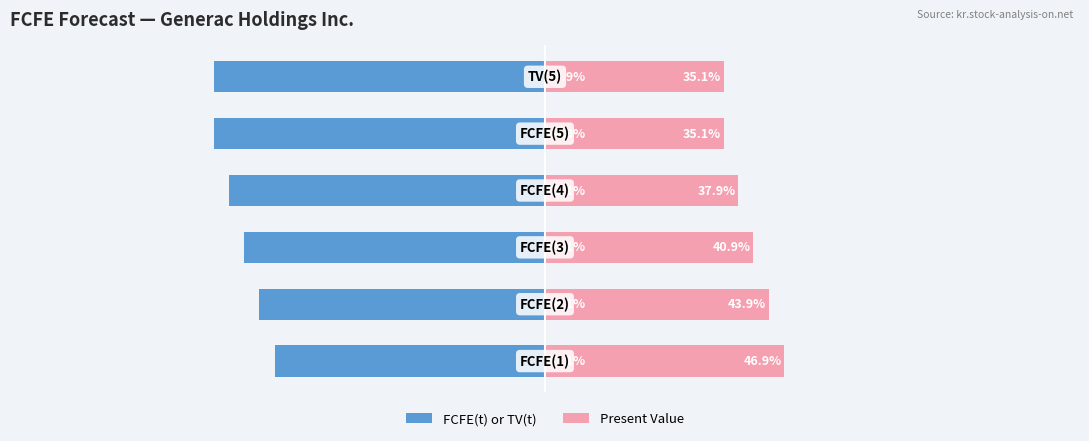

True or false: FCFE(t) or TV(t) has a value of -59.1 at 2.

True